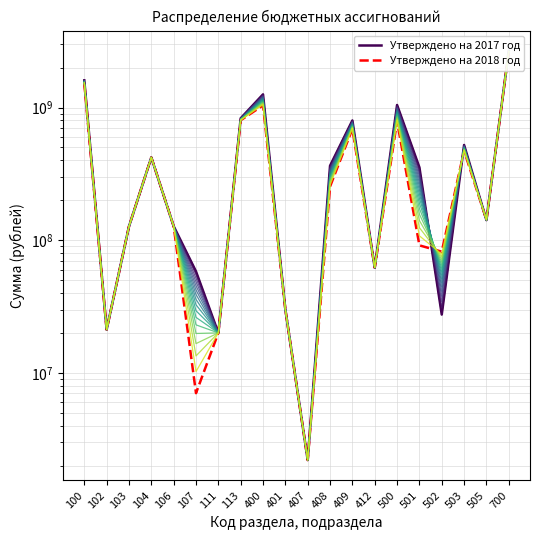

What is the spread (max minus min) of values at 409?

108912358.4